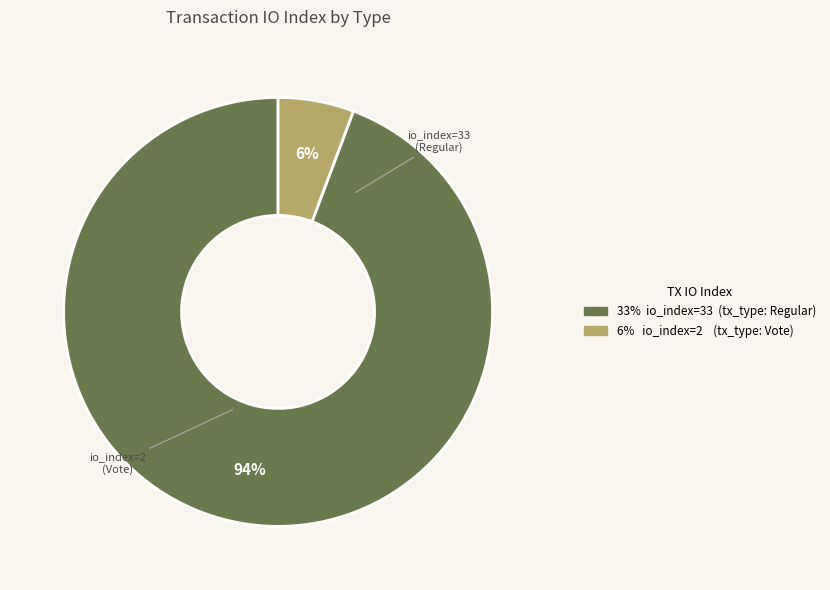

To the nearest percent, what is the average slice percentage?

50%